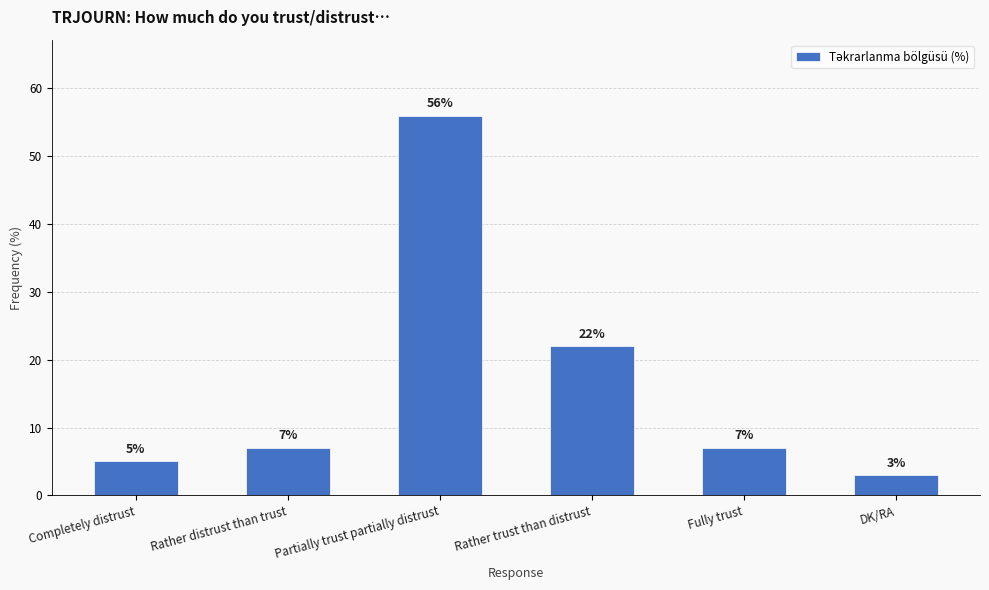

What is the change in value from Rather distrust than trust to Rather trust than distrust?

+15